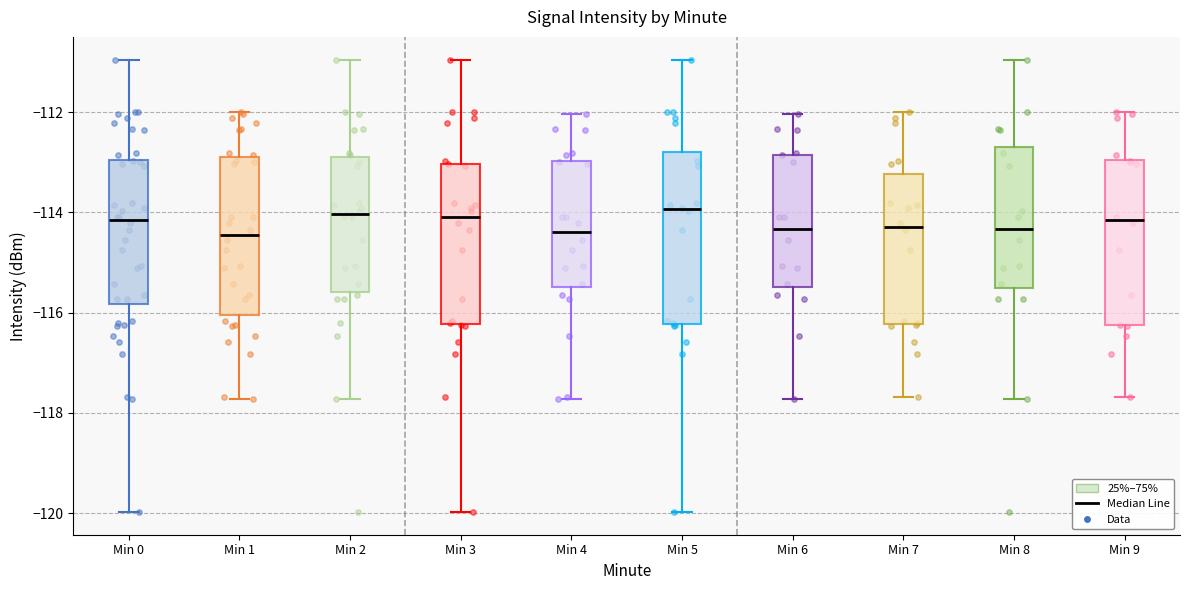

Reading left to right, read every box against the y-axis: the position of its median line, the range the box covers, and the ends of its whiskers. The values are not printed on the chart, so give them approximately, as read against the axis.

Min 0: median -114.2, box -115.8 to -113.0, whiskers -120.0 to -111.0
Min 1: median -114.4, box -116.0 to -112.8, whiskers -117.8 to -112.0
Min 2: median -114.0, box -115.6 to -112.8, whiskers -117.8 to -111.0
Min 3: median -114.0, box -116.2 to -113.0, whiskers -120.0 to -111.0
Min 4: median -114.4, box -115.4 to -113.0, whiskers -117.8 to -112.0
Min 5: median -114.0, box -116.2 to -112.8, whiskers -120.0 to -111.0
Min 6: median -114.4, box -115.4 to -112.8, whiskers -117.8 to -112.0
Min 7: median -114.2, box -116.2 to -113.2, whiskers -117.6 to -112.0
Min 8: median -114.4, box -115.6 to -112.6, whiskers -117.8 to -111.0
Min 9: median -114.2, box -116.2 to -113.0, whiskers -117.6 to -112.0